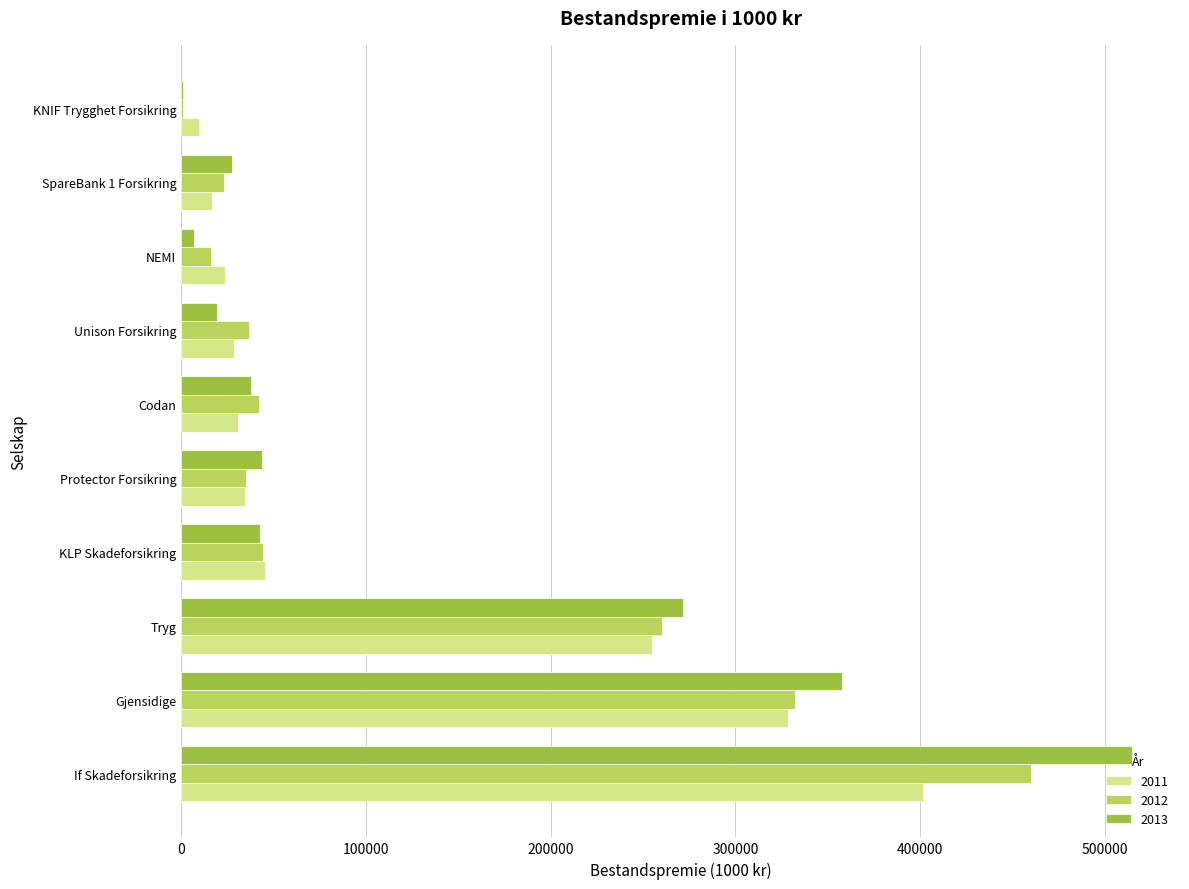

Is it true that 2013 equals 20313 at KLP Skadeforsikring?

False